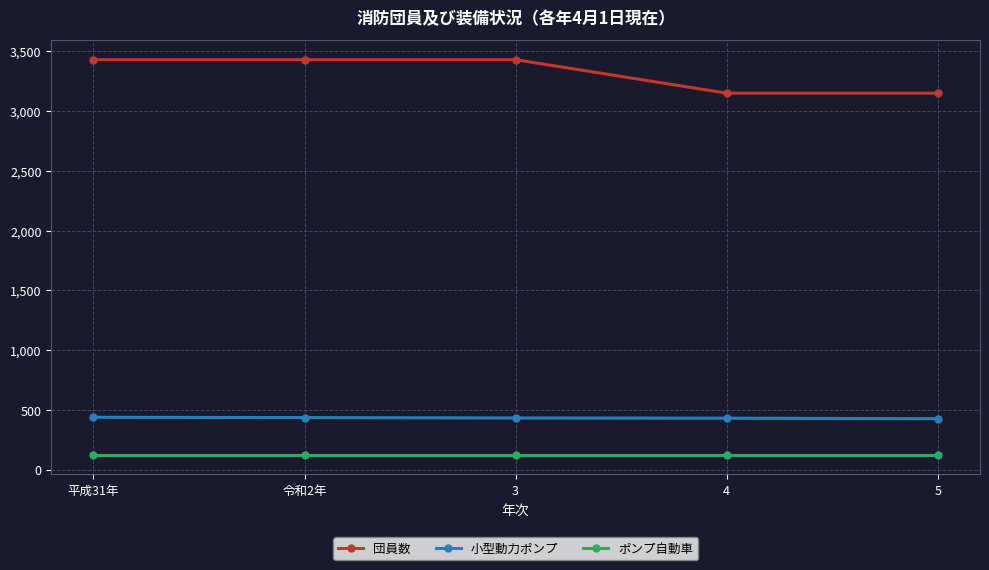

What is the sum of the ポンプ自動車 values at 令和2年 and 平成31年?

252